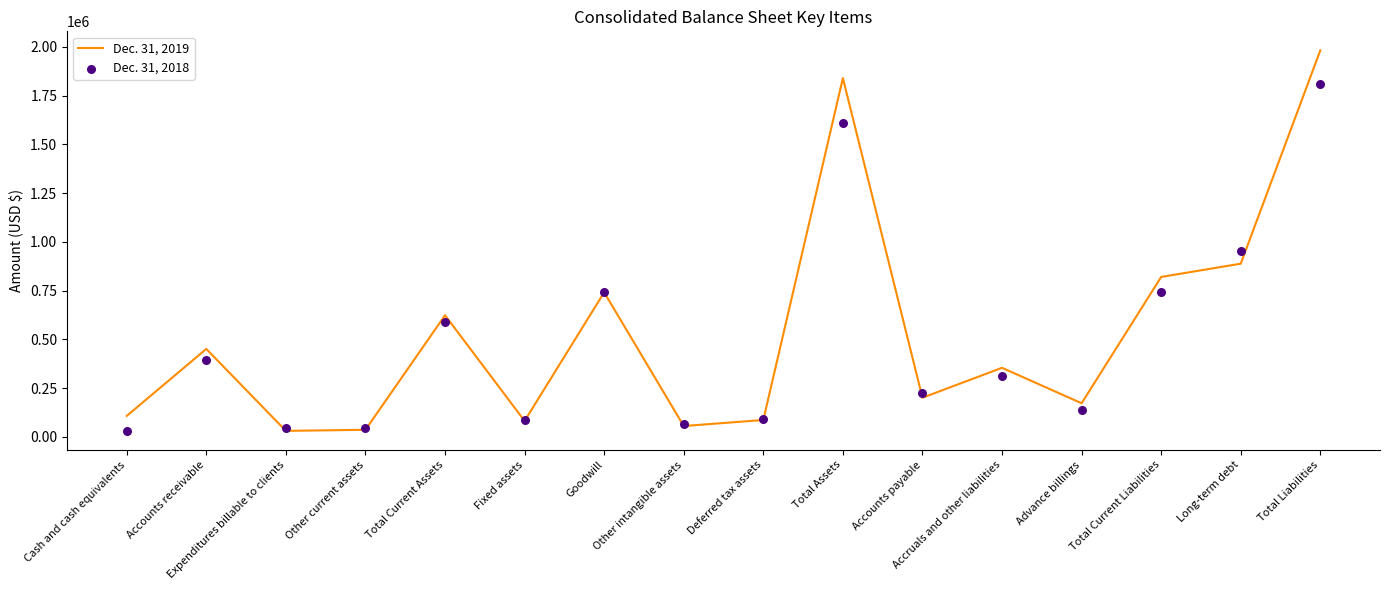

Which series reaches the maximum Y coordinate?

Dec. 31, 2019